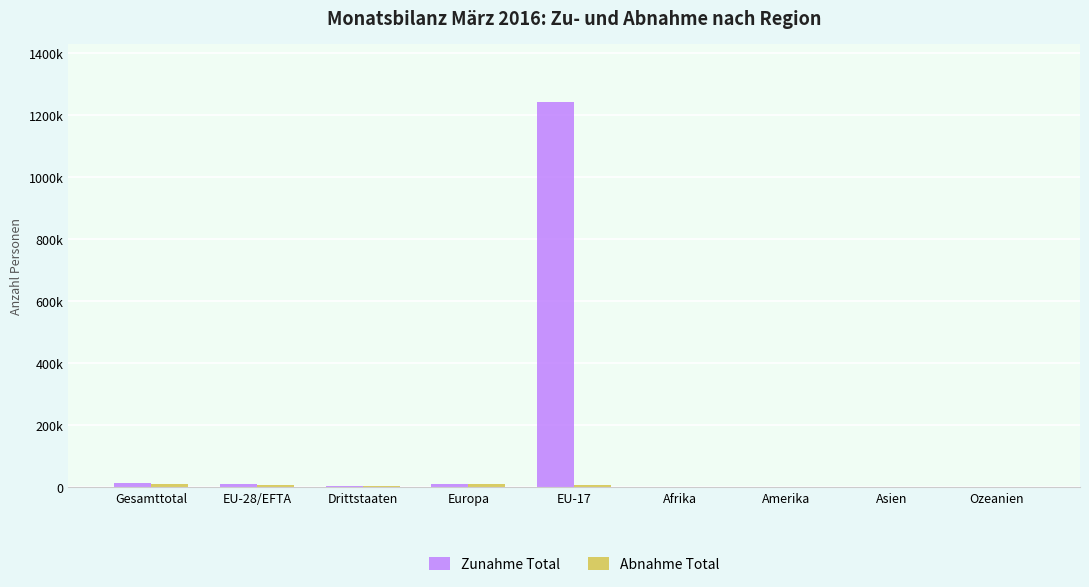

At which label is Abnahme Total closest to 5859?

EU-17